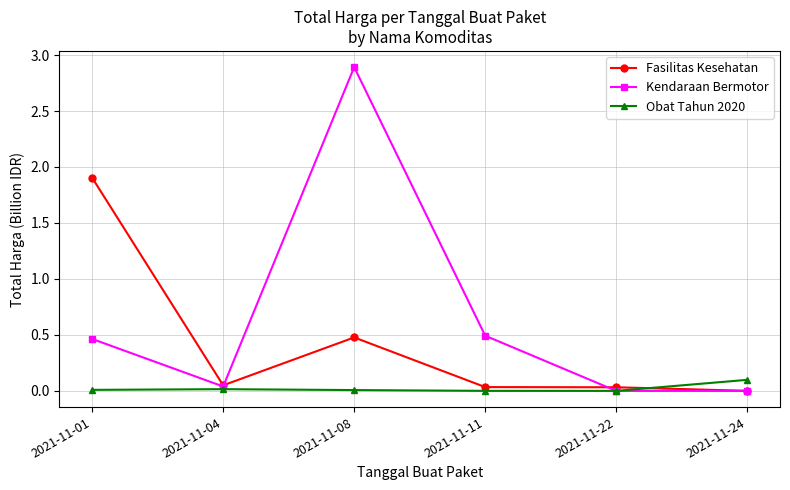

Between 2021-11-11 and 2021-11-24, which series saw the biggest shift?

Kendaraan Bermotor